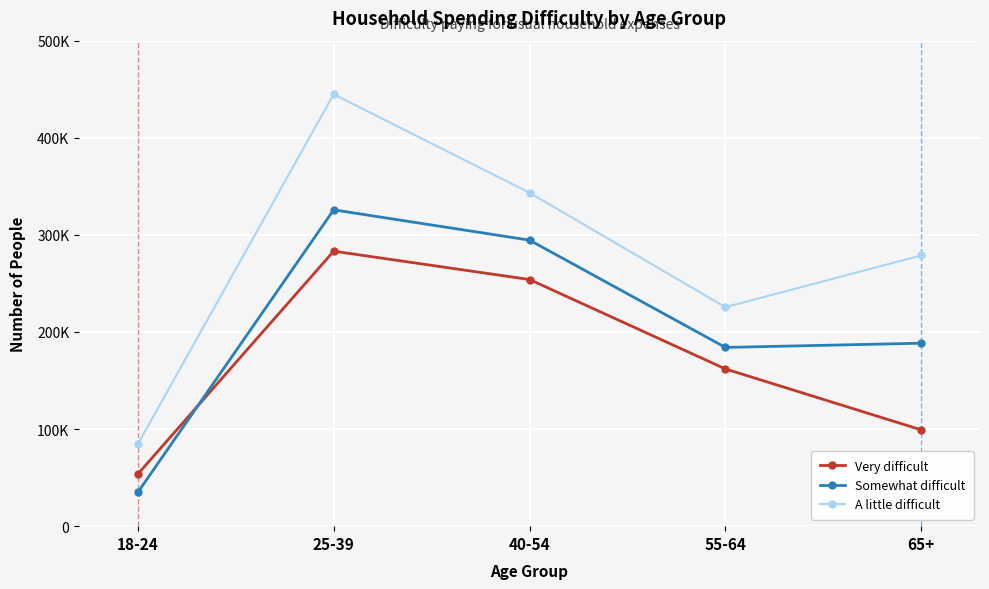

Is this an area chart (filled region under the line)?

No